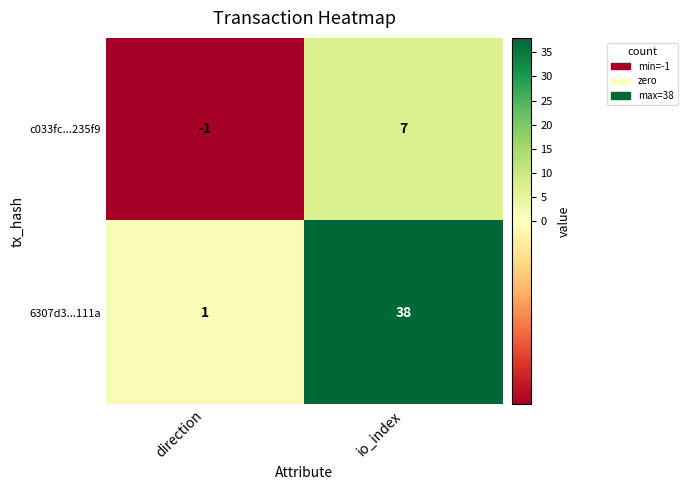

Reading right to left, extract all data points from this chart.

c033fc...235f9: 7	-1
6307d3...111a: 38	1